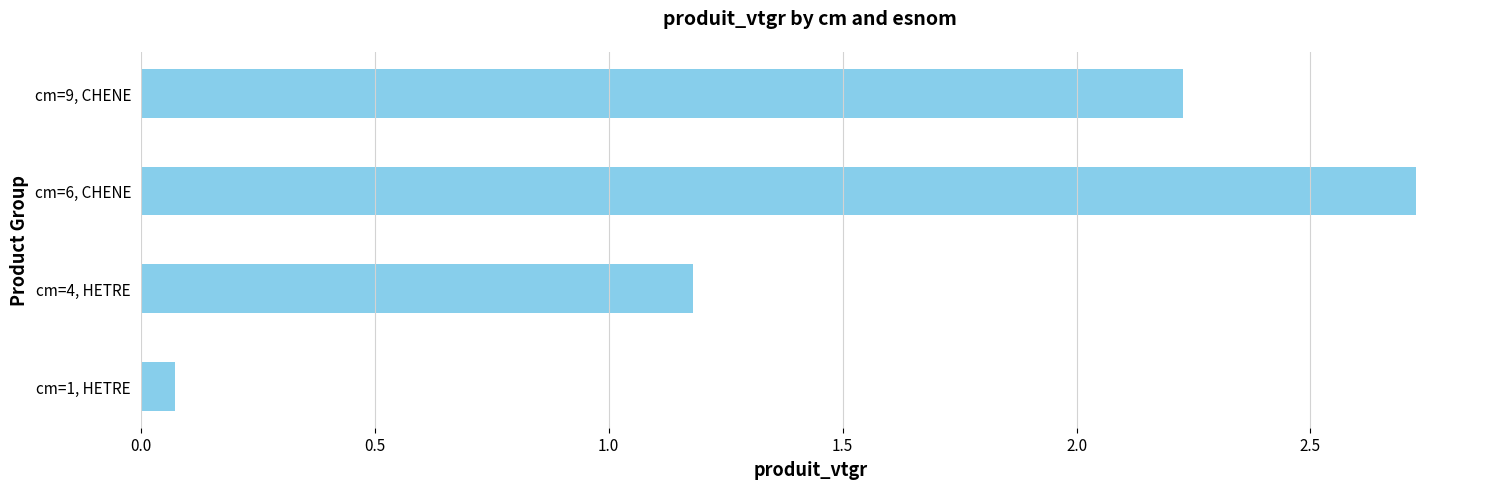

Reading bottom to top, list all the values displayed in this chart.

cm=1, HETRE=0.1	cm=4, HETRE=1.2	cm=6, CHENE=2.7	cm=9, CHENE=2.2